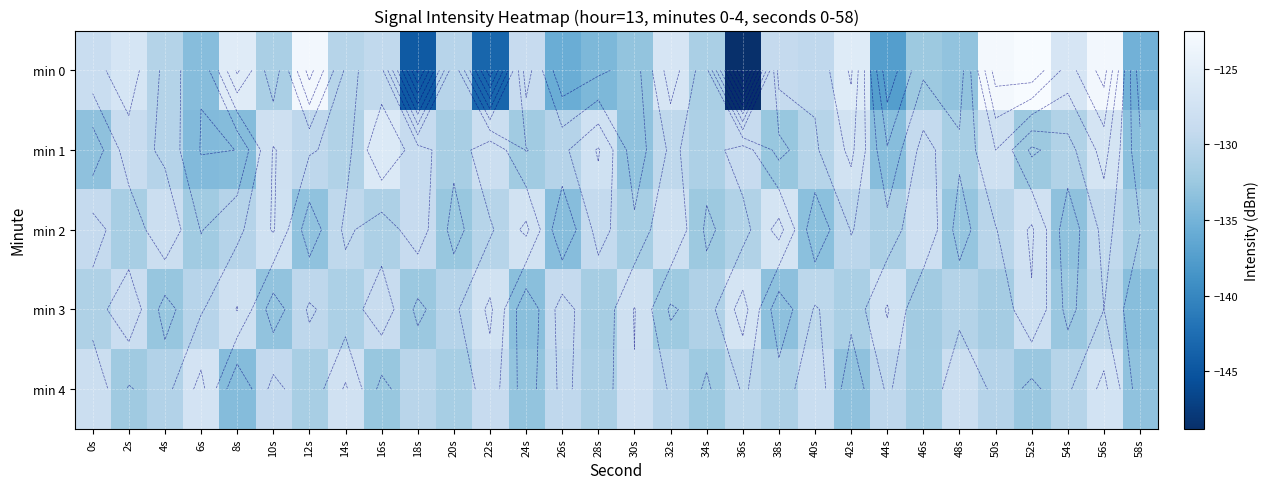

Is it true that min 4 equals -132.2 at 2s?

True